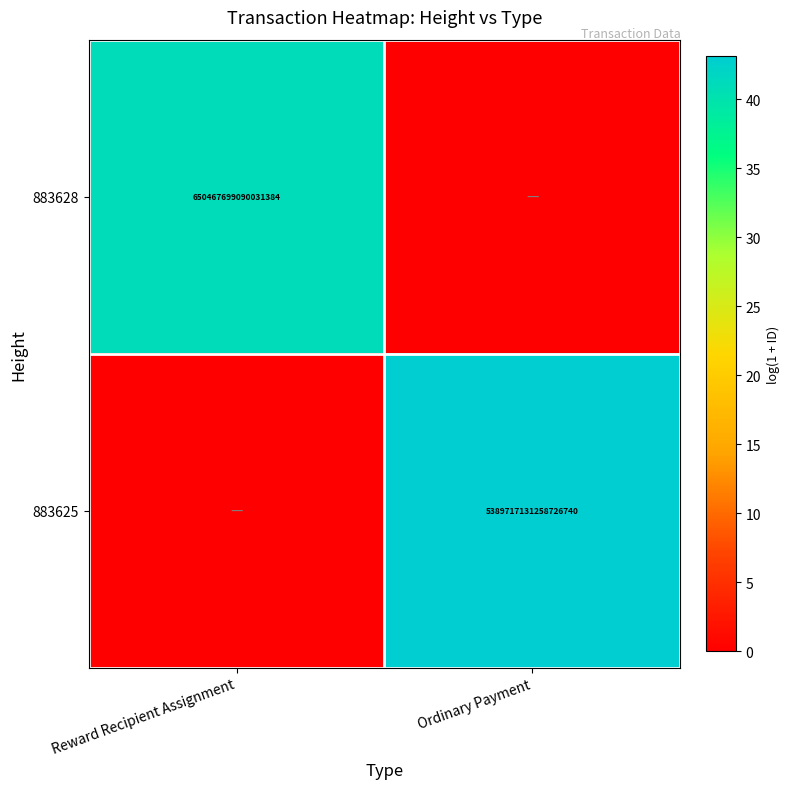

The value of 883625 at Ordinary Payment is 1337004790633798400. True or false?

False